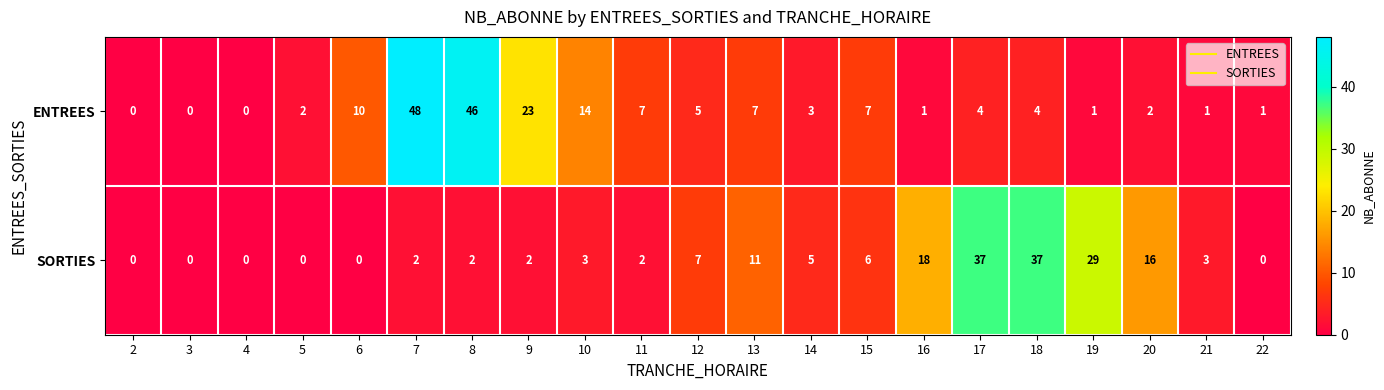

How many data points in ENTREES are less than 4?

10